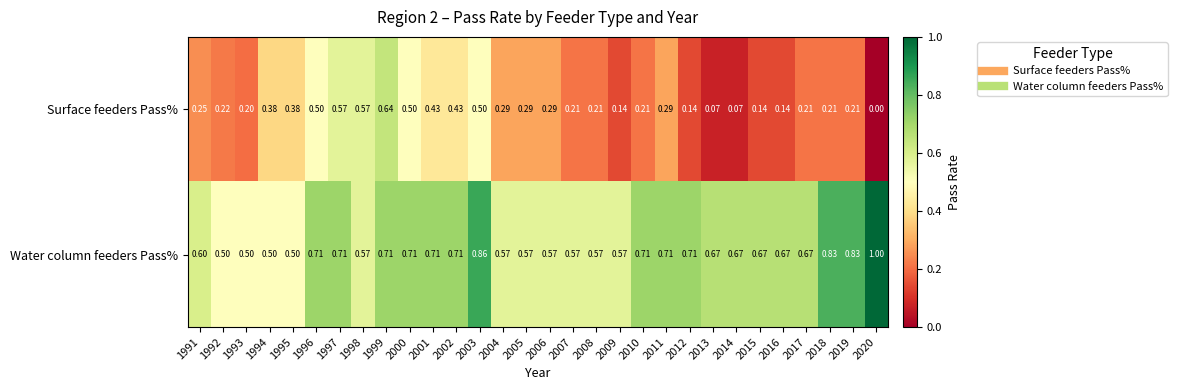

Which series has the largest total across all categories?

Water column feeders Pass%